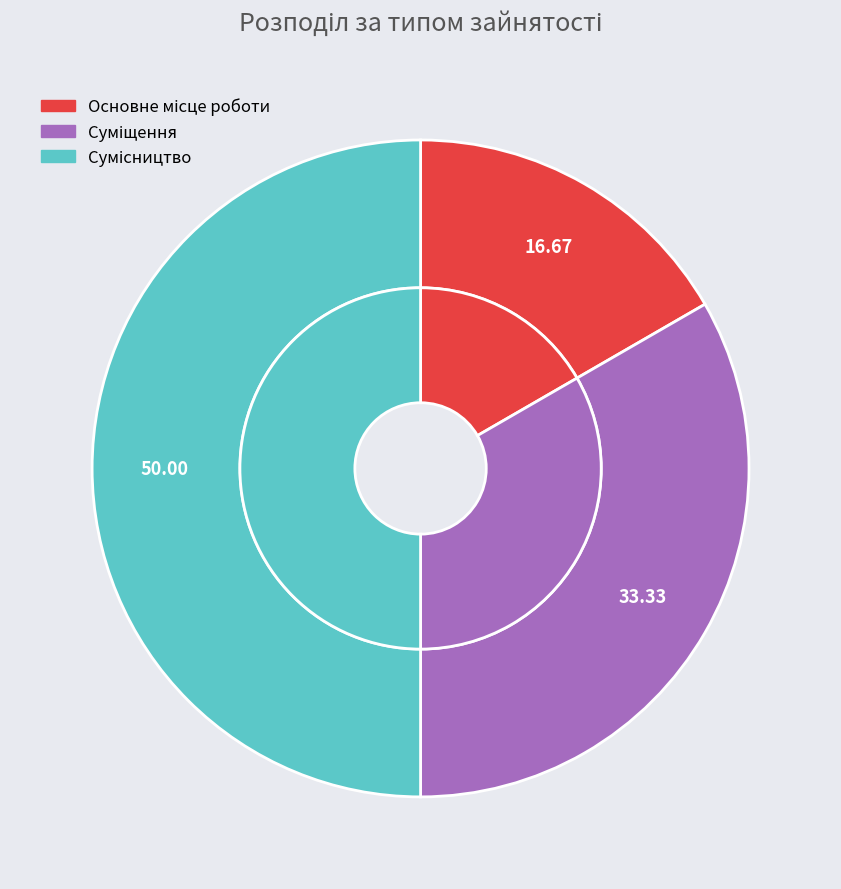

The Сумісництво slice represents 41% of the pie. True or false?

False